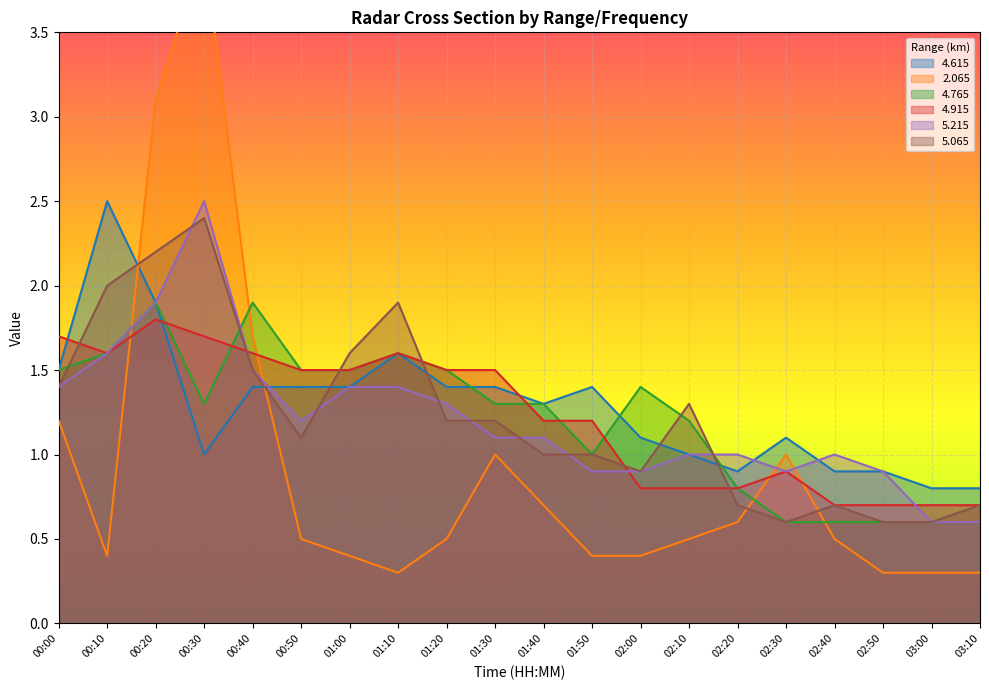

What is the sum of the   4.765 values at 02:20 and 02:50?

1.4